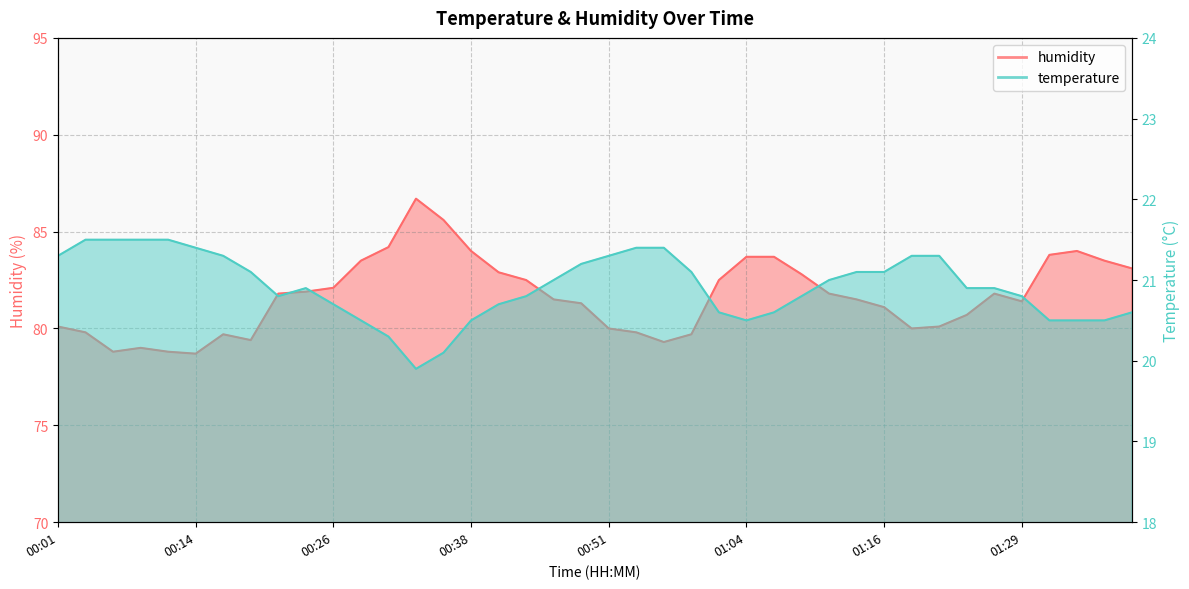

The humidity series shows 35.7 at 00:11. True or false?

False